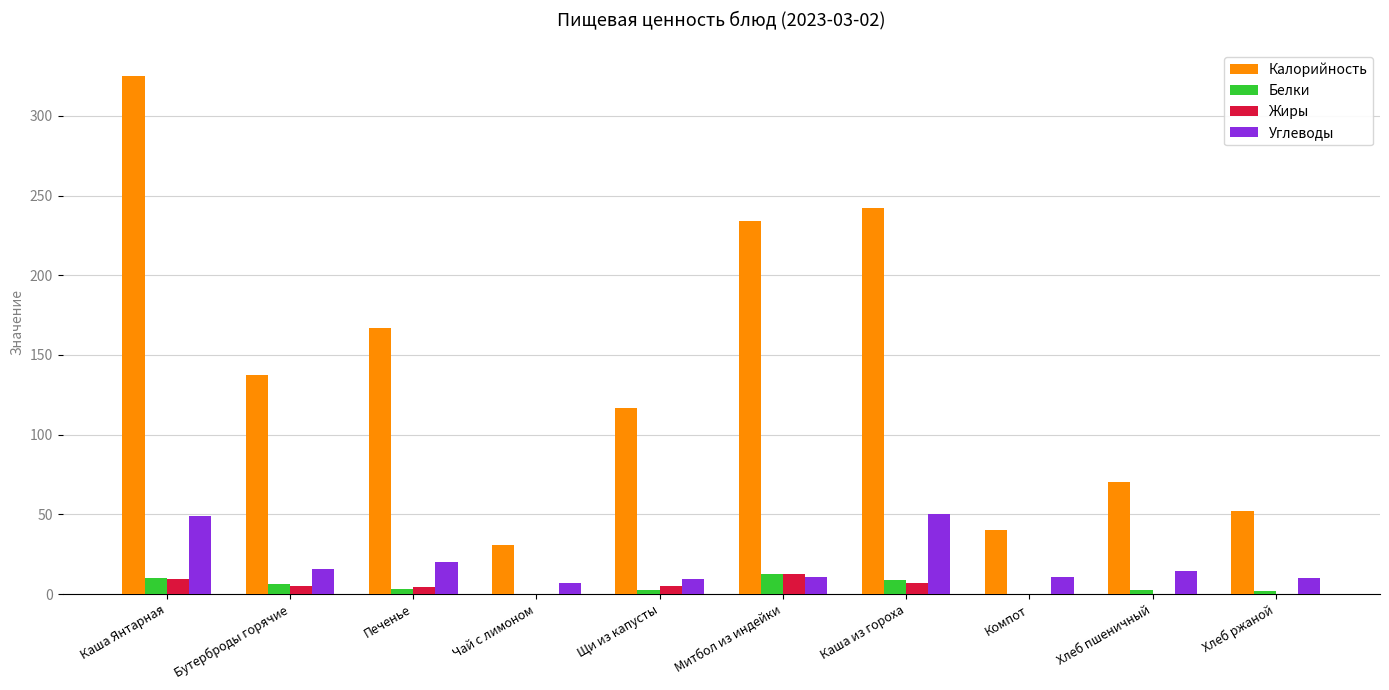

What is the highest value of the Углеводы series?

50.4